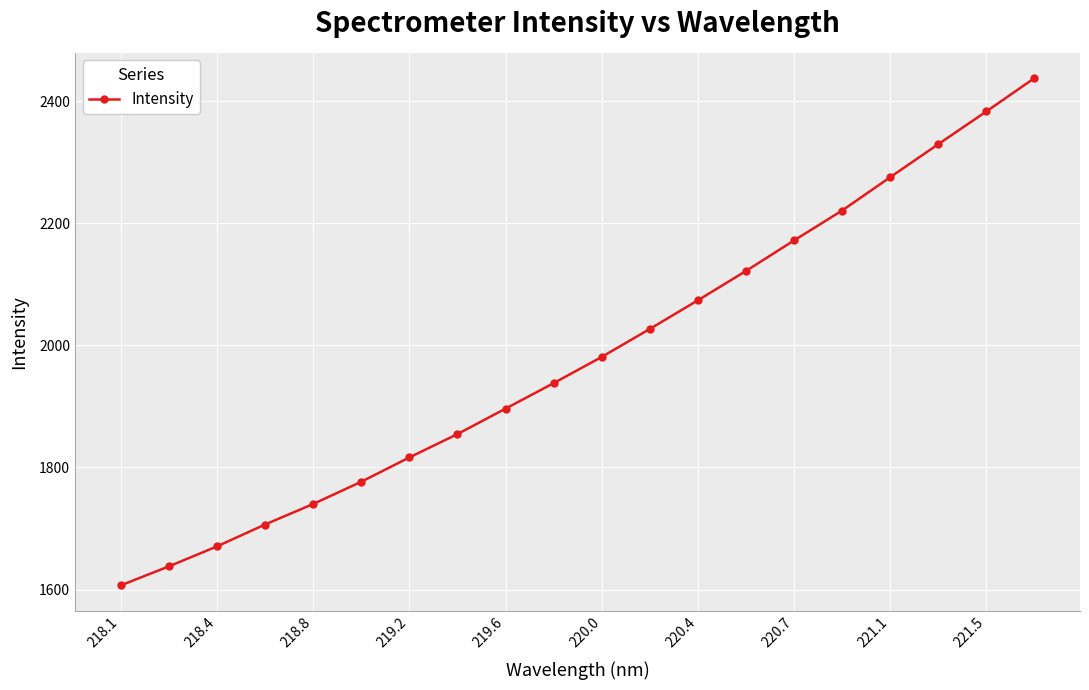

True or false: there are more than 2 points higher than both neighbors.

False